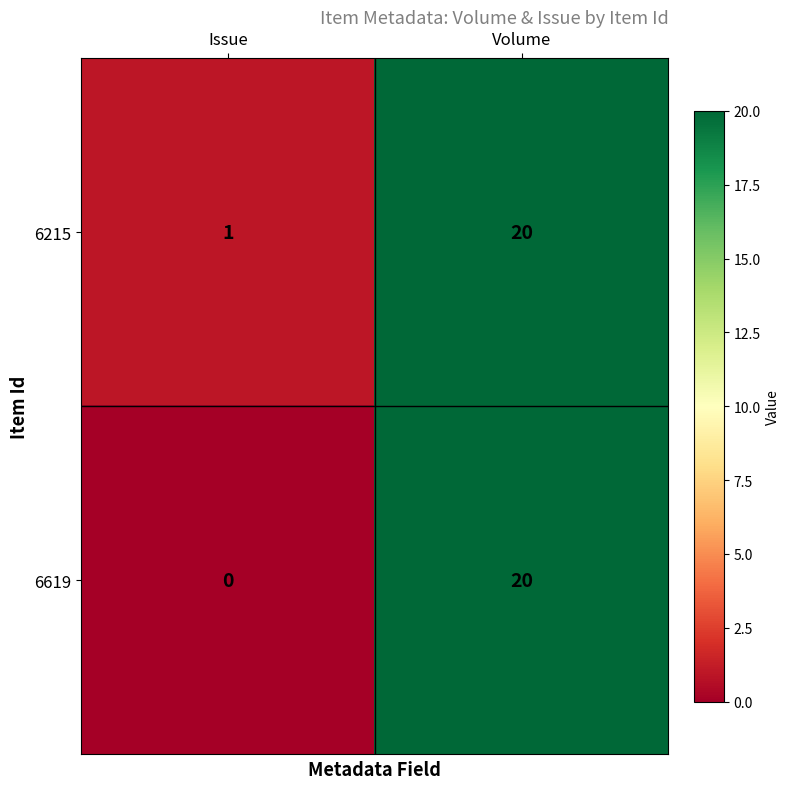

What is the sum of all 6215 values?

21